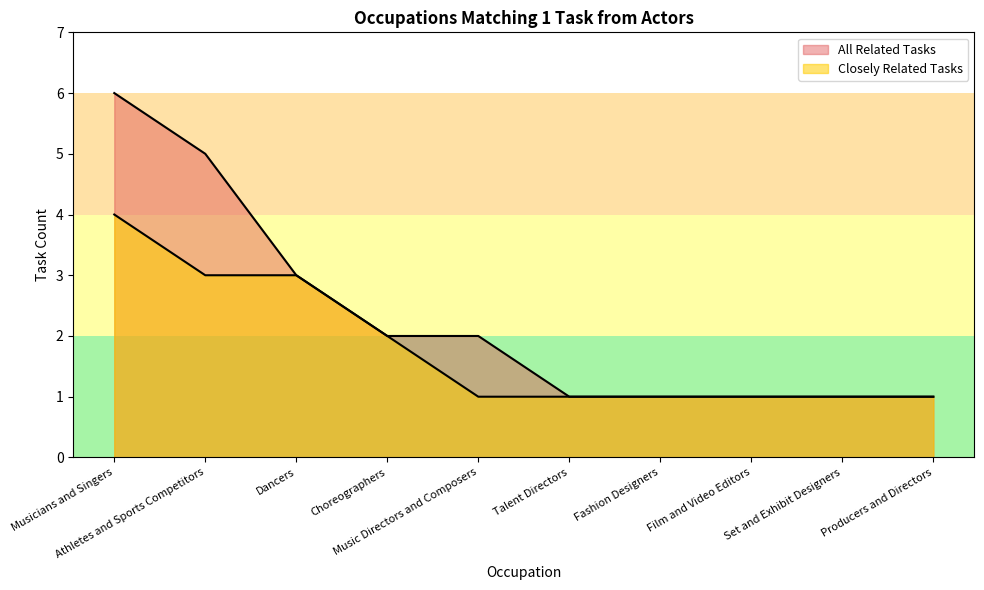

What is the highest value of the All Related Tasks series?

6